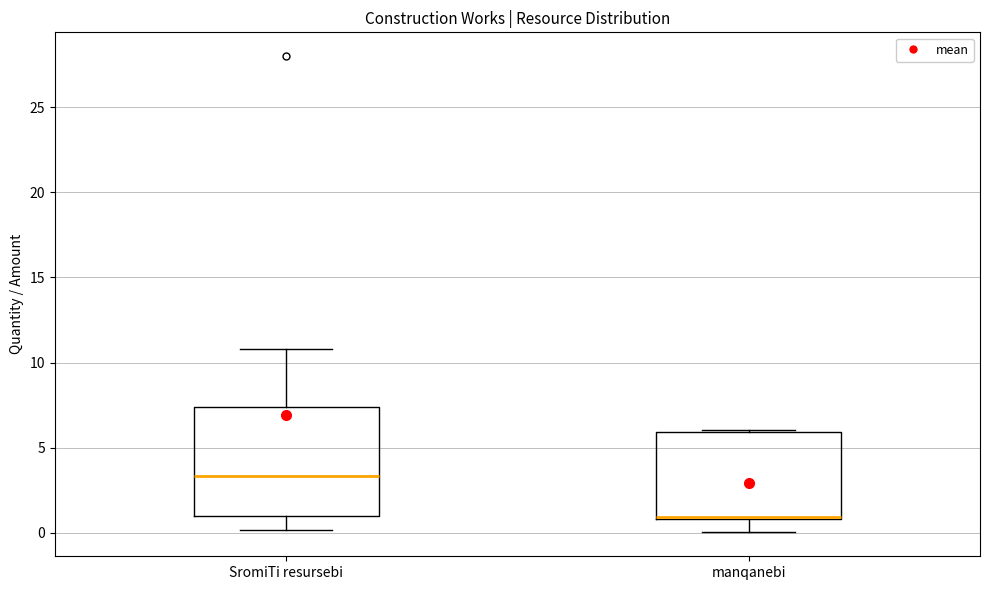

Which box is the tallest, from its lower edge to its upper edge?

SromiTi resursebi